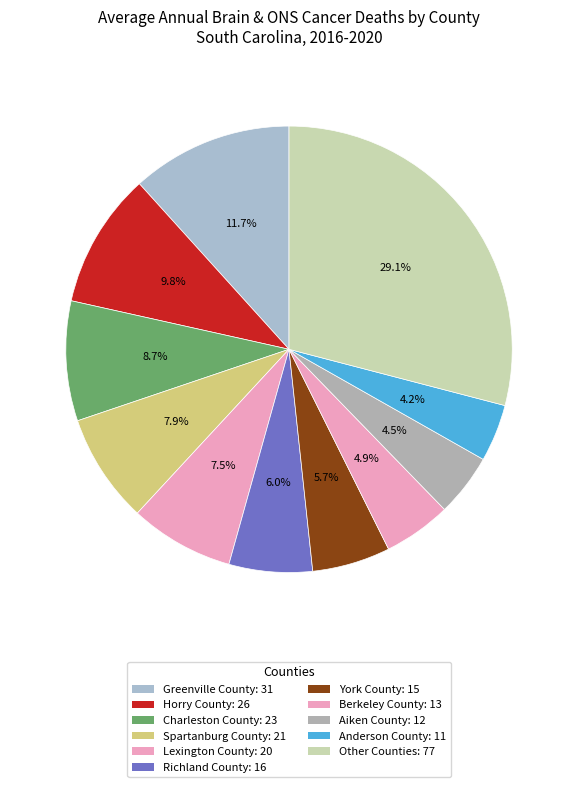

Is there any slice that represents more than half of the pie?

No